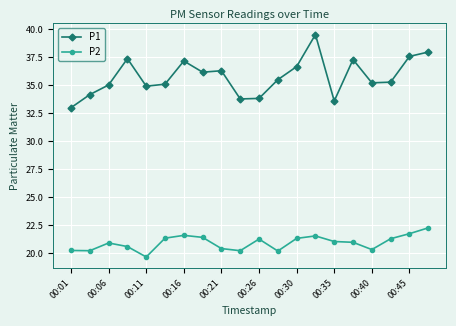

True or false: P1 and P2 cross at least once.

False